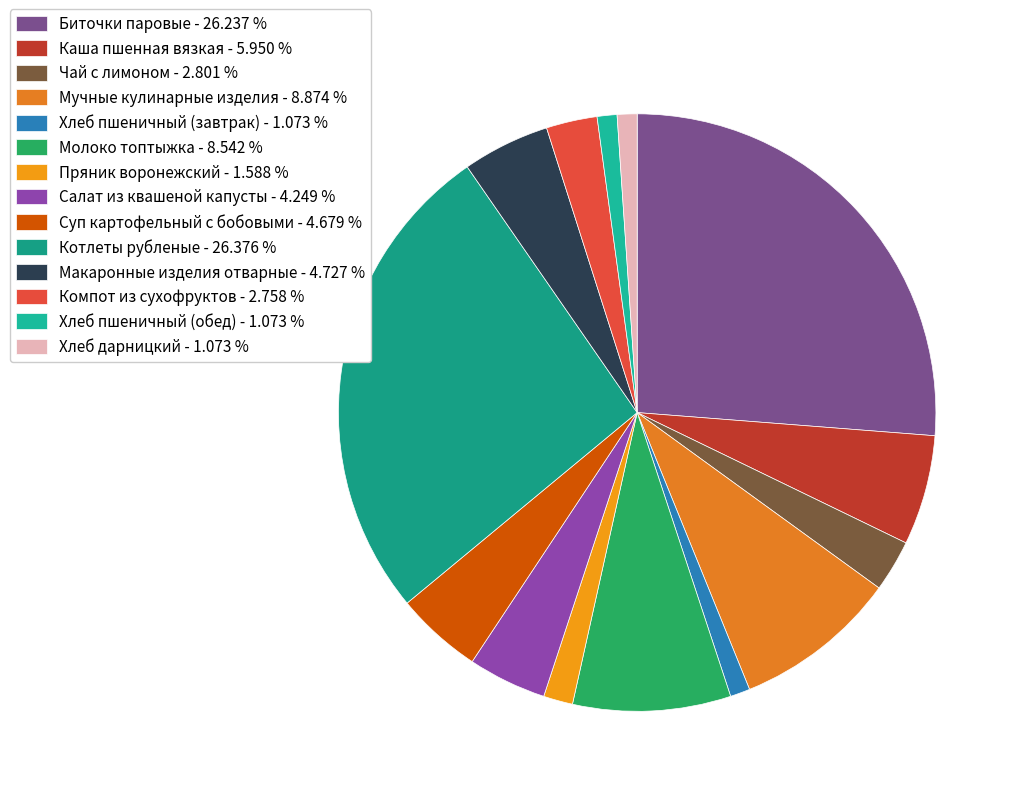

To the nearest percent, what portion does Салат из квашеной капусты represent?

4%